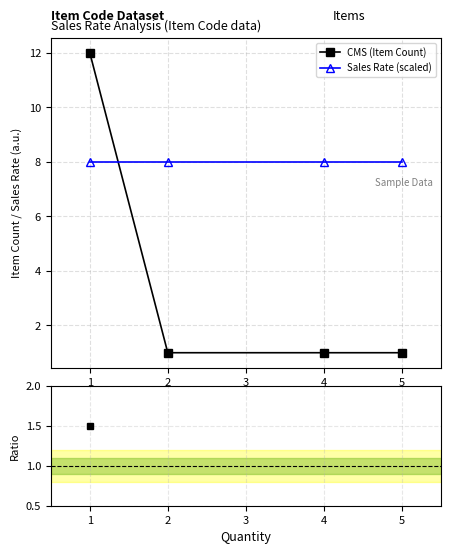

How many lines are shown in the chart?

3